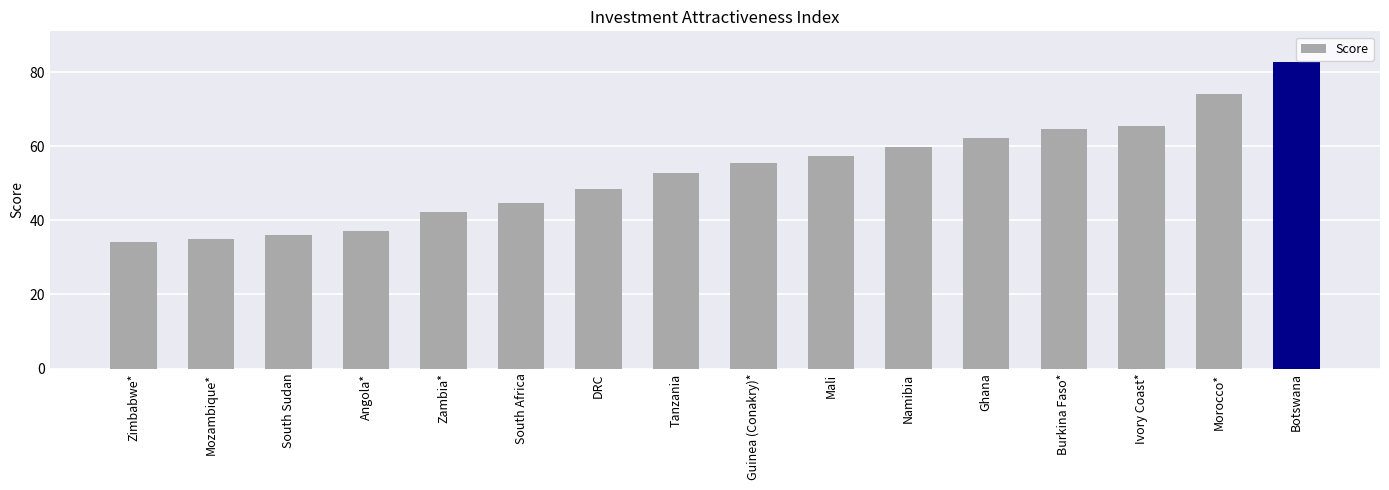

Is it true that the value at Guinea (Conakry)* is 55.6?

True